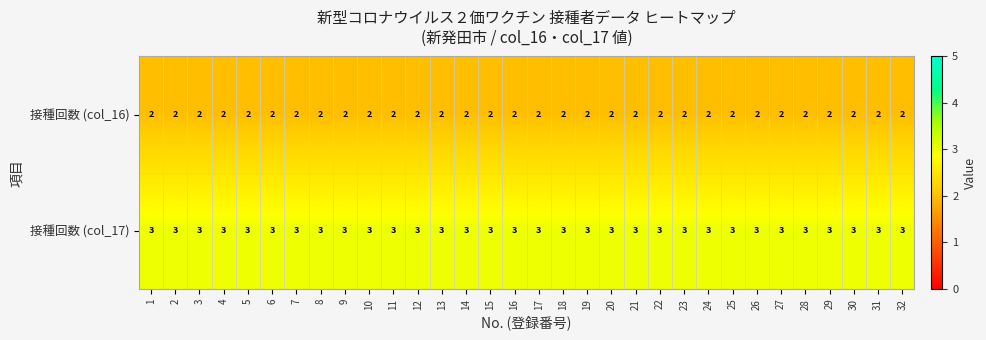

How many series are shown in this chart?

2